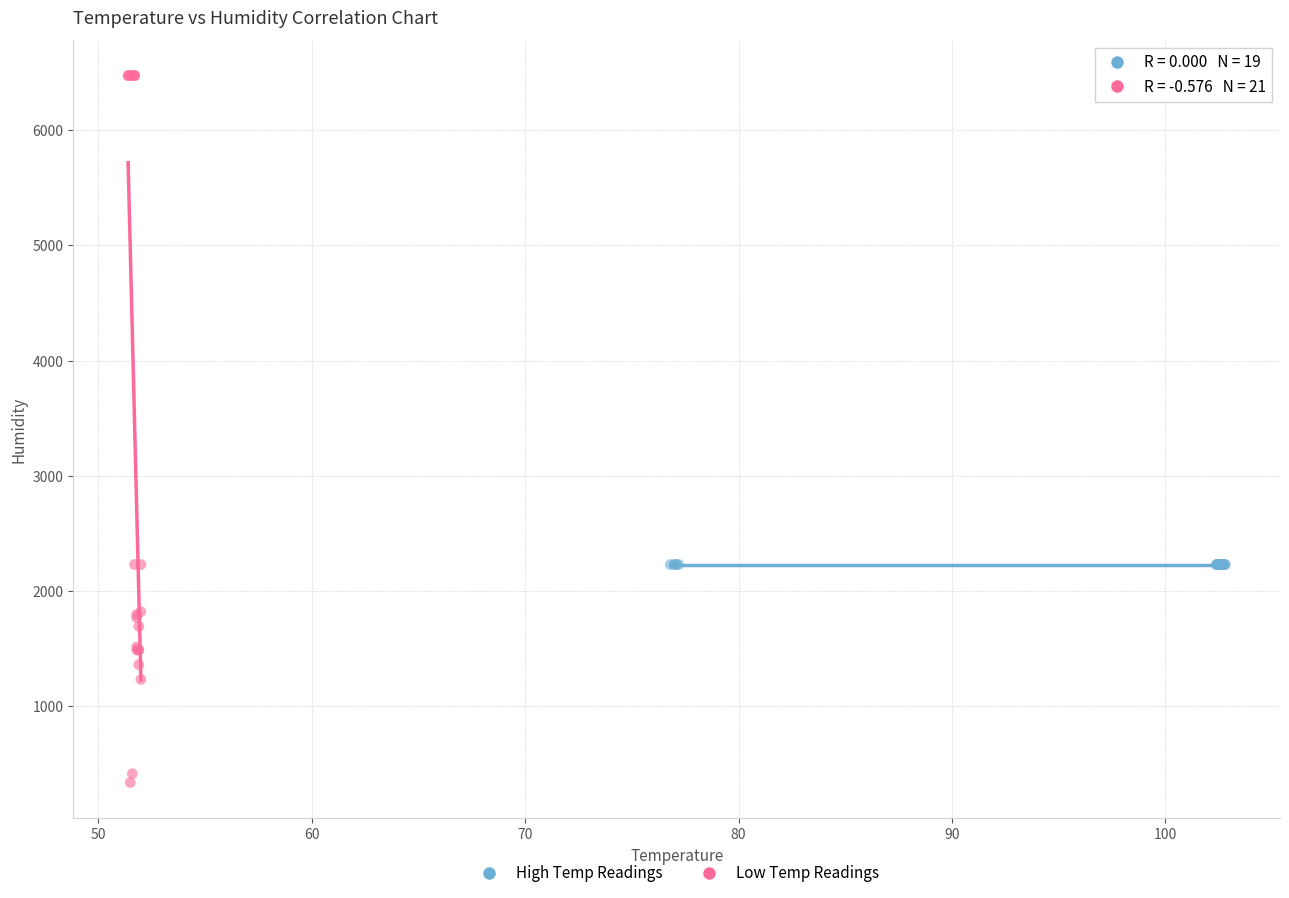

Which series contains the lowest Y value?

Low Temp Readings